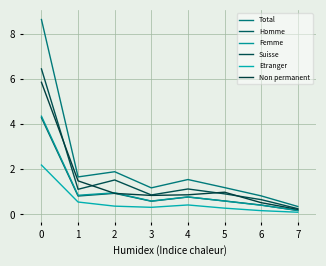

At how many categories does at least one series exceed 3?

1